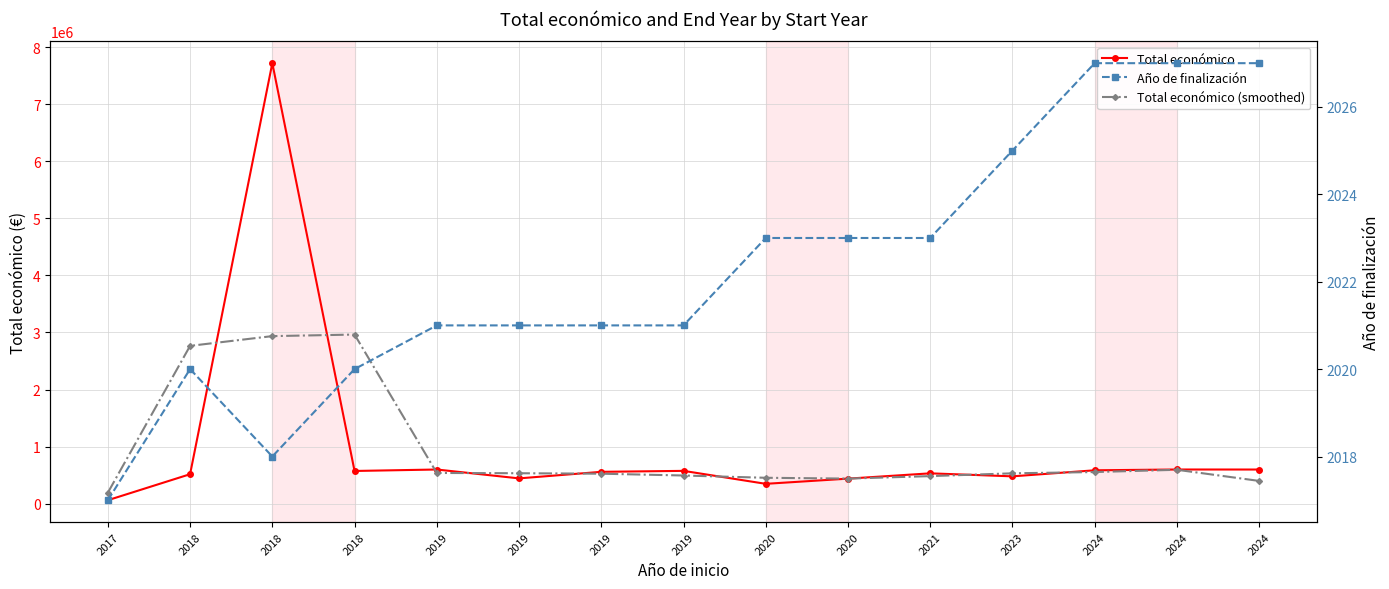

Reading left to right, list all the values displayed in this chart.

Total económico: 61850.0	517432.0	7717171.0	574000.0	599644.0	444167.0	559047.0	575833.0	348843.0	439594.0	532579.0	479882.0	585914.0	599792.0	599211.0
Total económico (smoothed): 193094.0	2765484.3	2936201.0	2963605.0	539270.3	534286.0	526349.0	494574.3	454756.7	440338.7	484018.3	532791.7	555196.0	594972.3	399667.7
Año de finalización: 2017.0	2020.0	2018.0	2020.0	2021.0	2021.0	2021.0	2021.0	2023.0	2023.0	2023.0	2025.0	2027.0	2027.0	2027.0